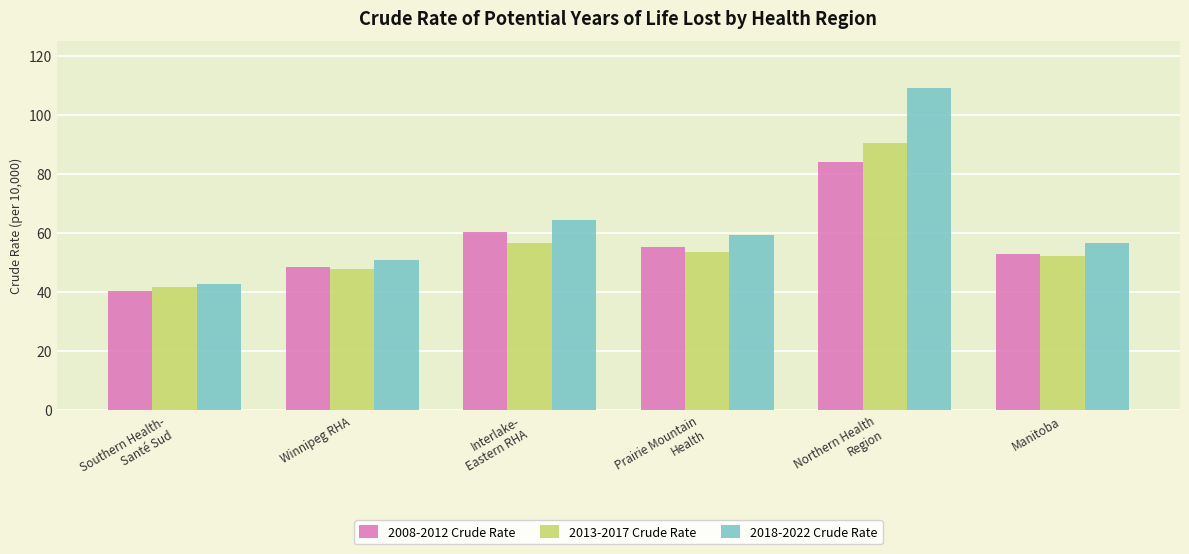

How many bars are there in total?

18